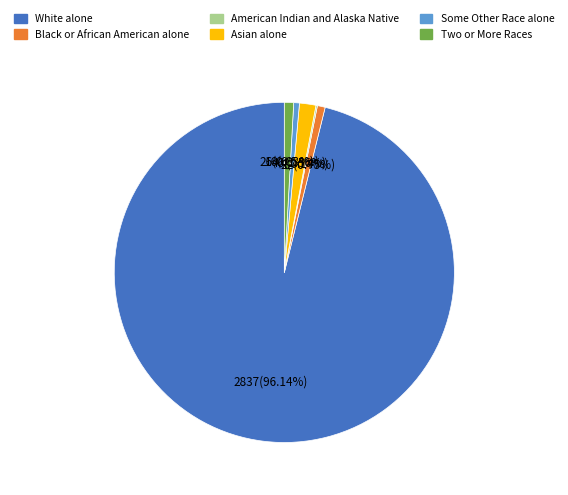

True or false: Asian alone accounts for 2% of the total.

True